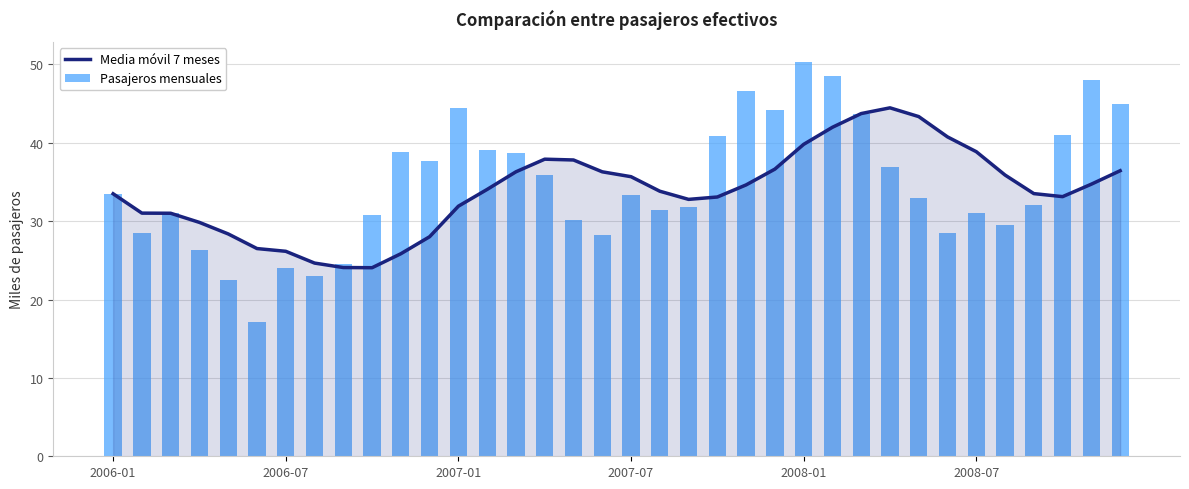

The Media móvil 7 meses series shows 10.7 at 2007-07. True or false?

False